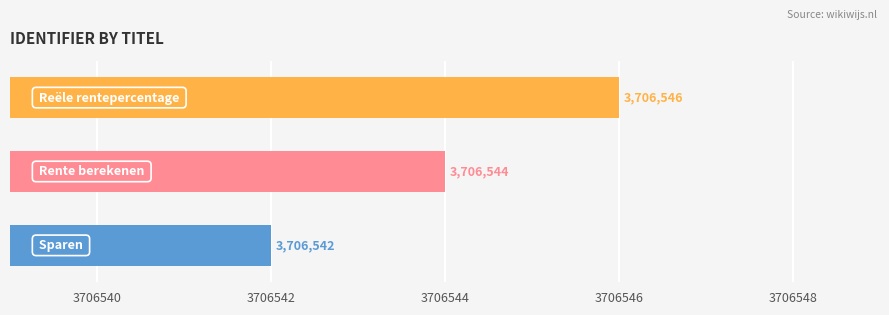

What is the difference between the maximum and minimum values?

4